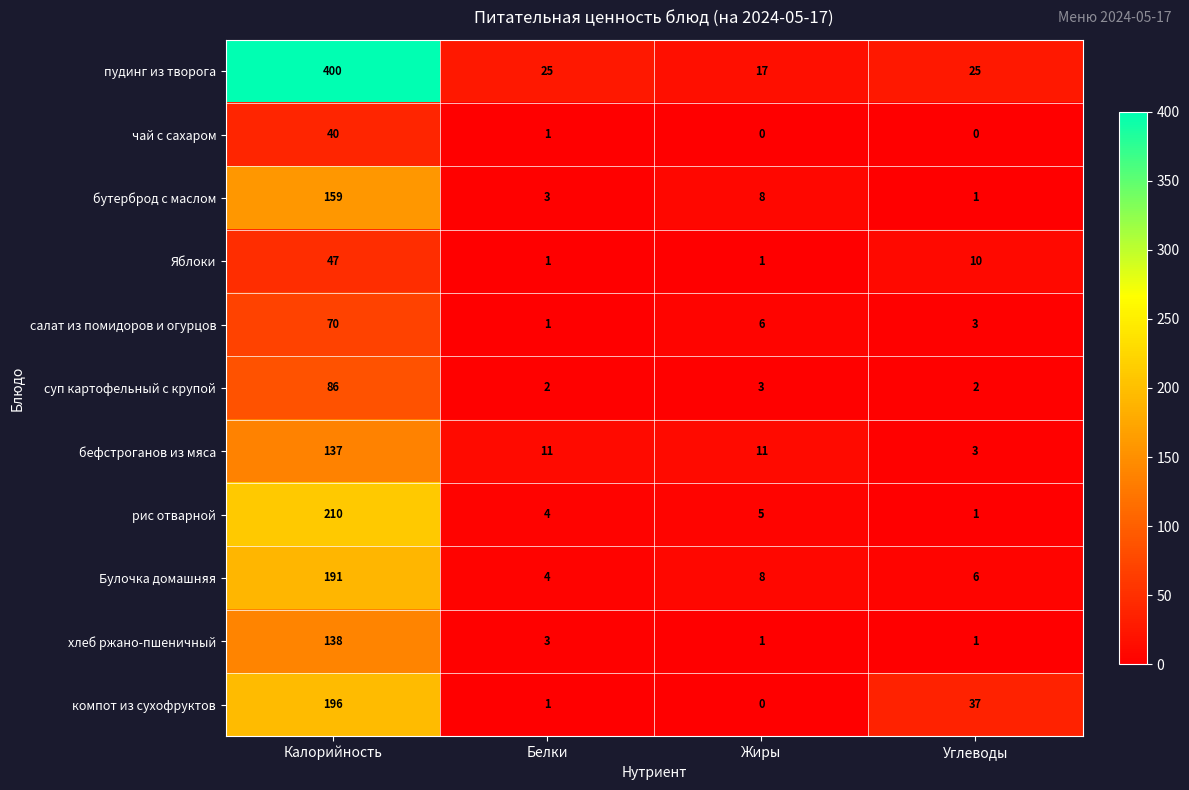

Is the value of Булочка домашняя at Углеводы greater than the value of Яблоки at Углеводы?

No